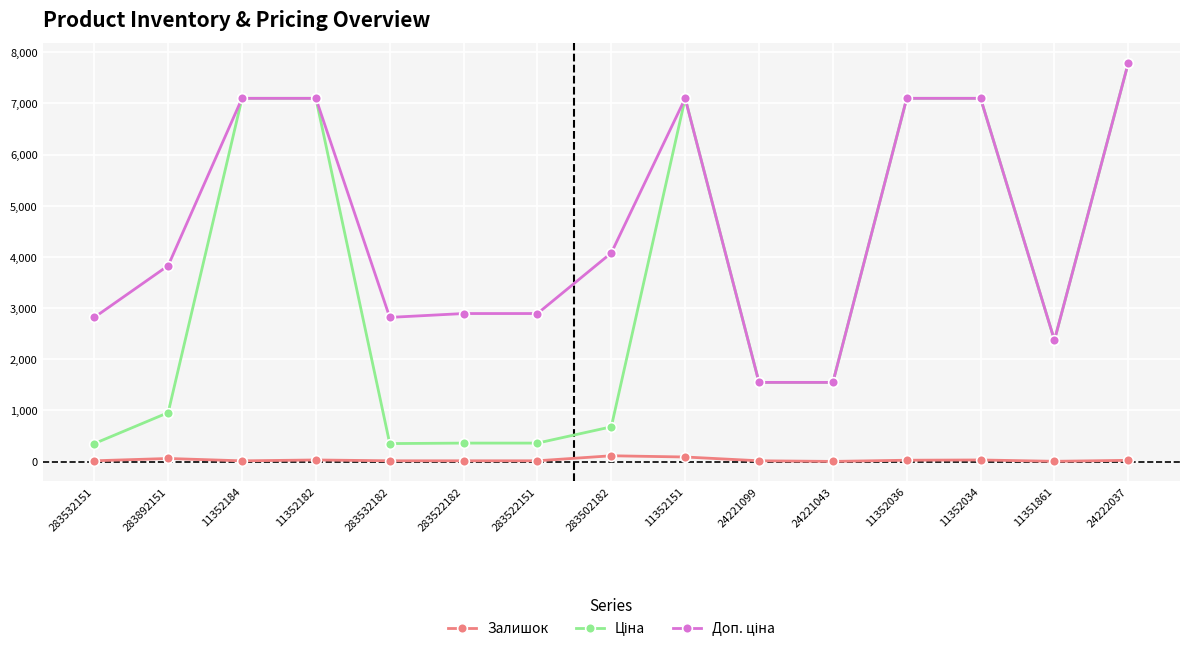

At which category is the sum across all series the highest?

24222037